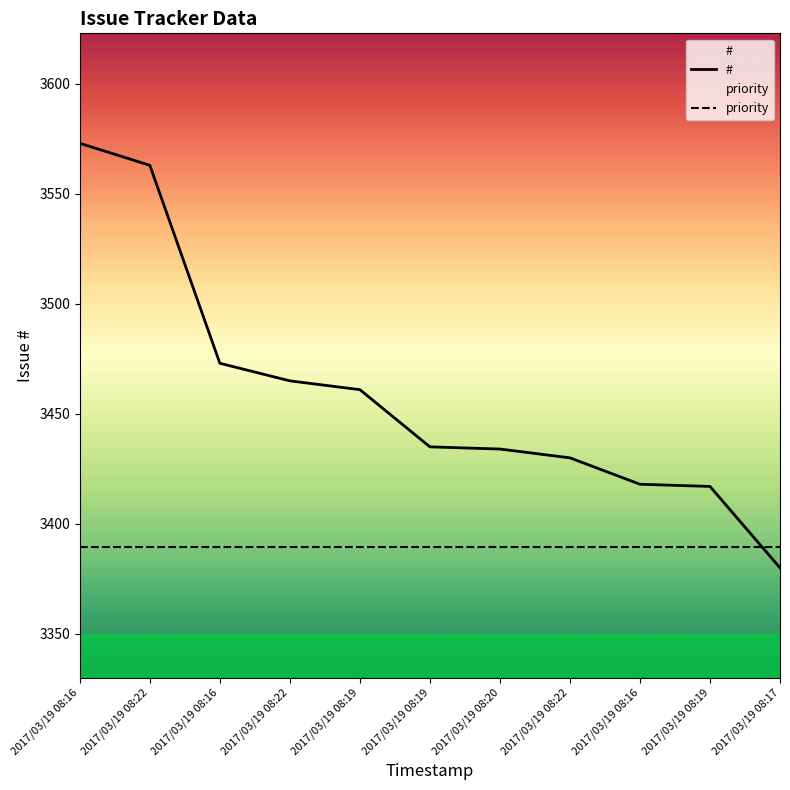

How many categories are shown in the chart?

11